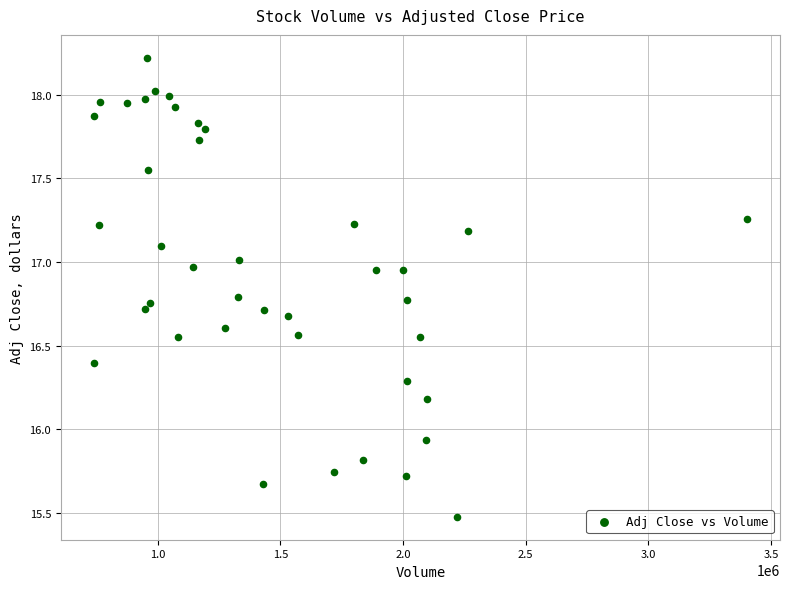

What is the range of X values (max minus min)?

2664600.0